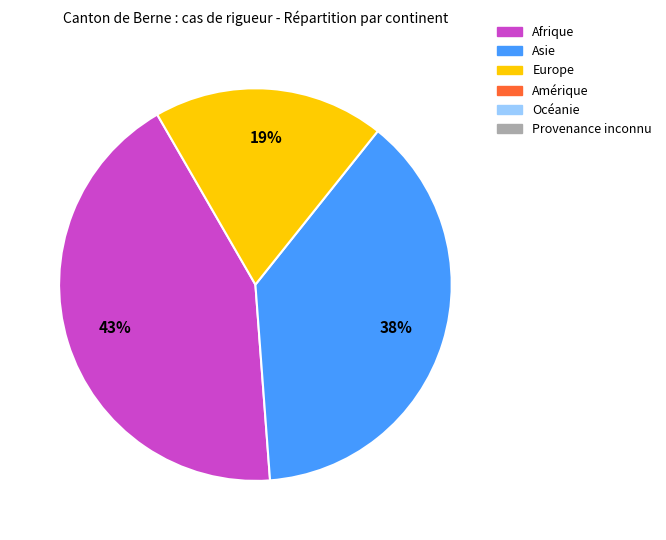

To the nearest percent, what is the average slice percentage?

33%